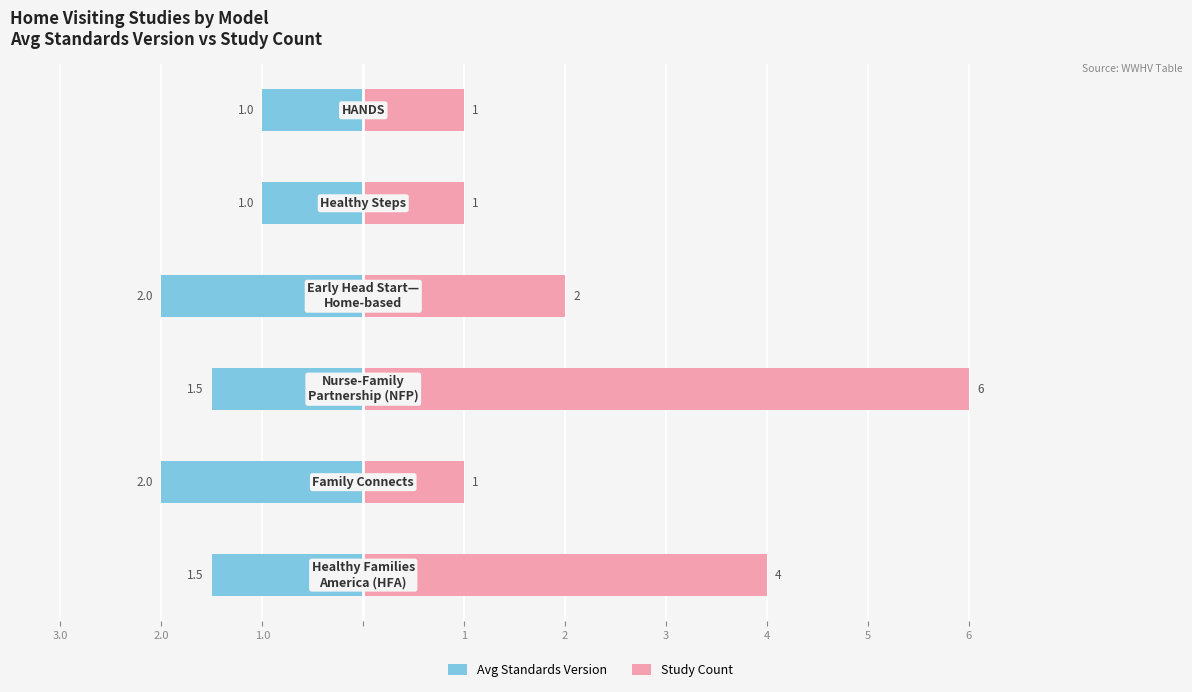

How many data points does each series have?

6